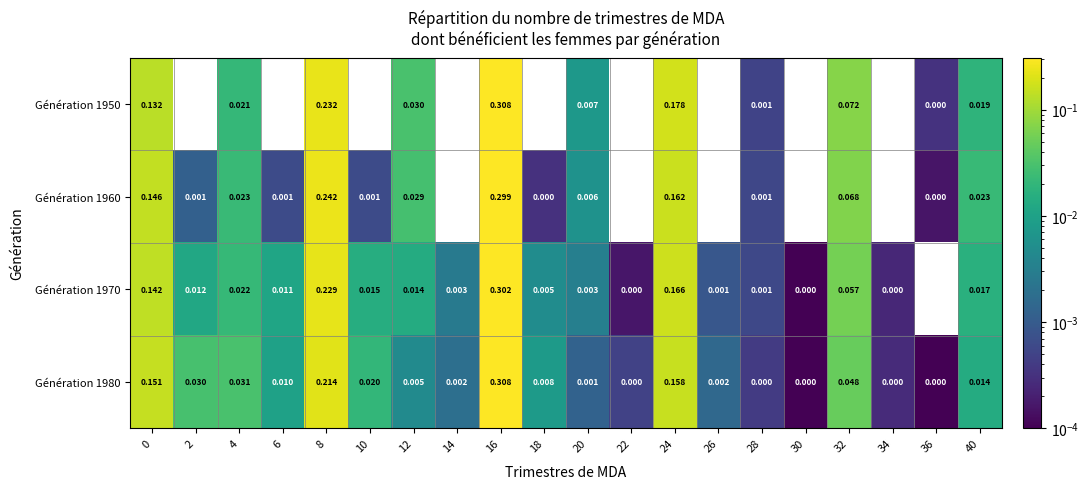

Is it true that Génération 1980 equals 0.0 at 40?

True